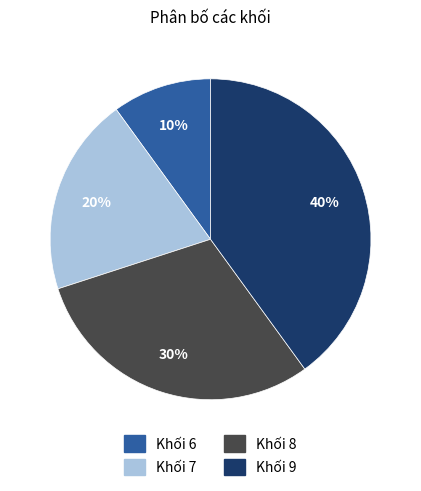

Which category has the smallest portion of the pie?

Khối 6